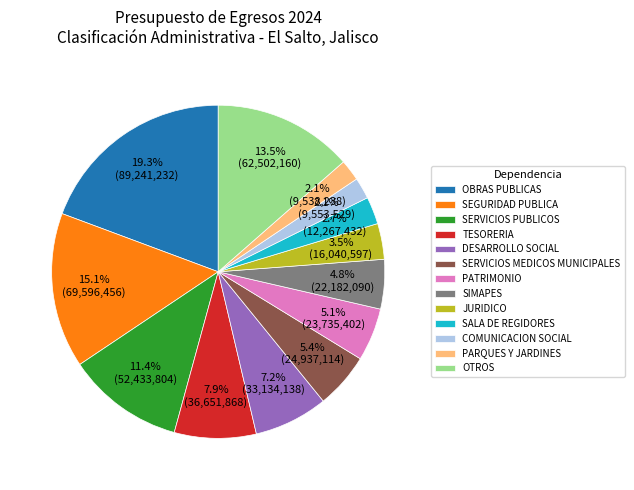

Count the number of slices in the pie.

13